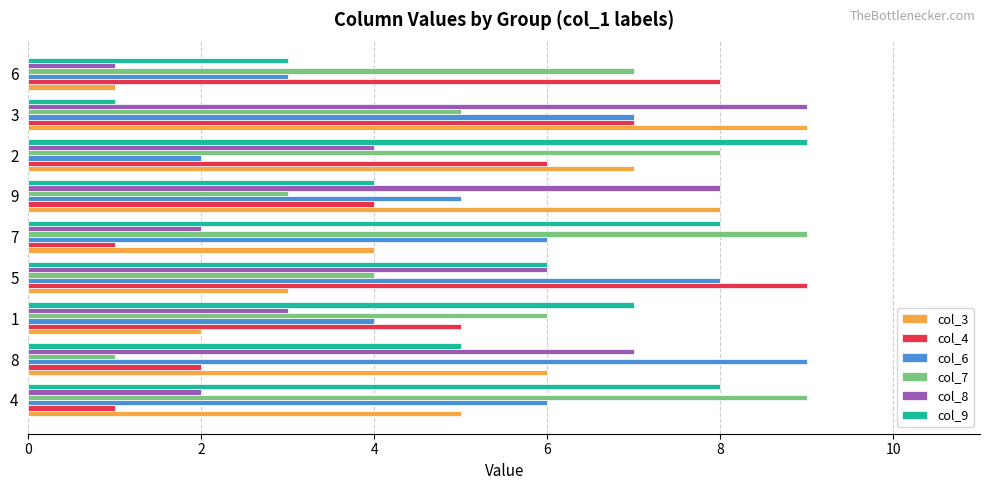

Rank the series at 8 from lowest to highest value.

col_7, col_4, col_9, col_3, col_8, col_6